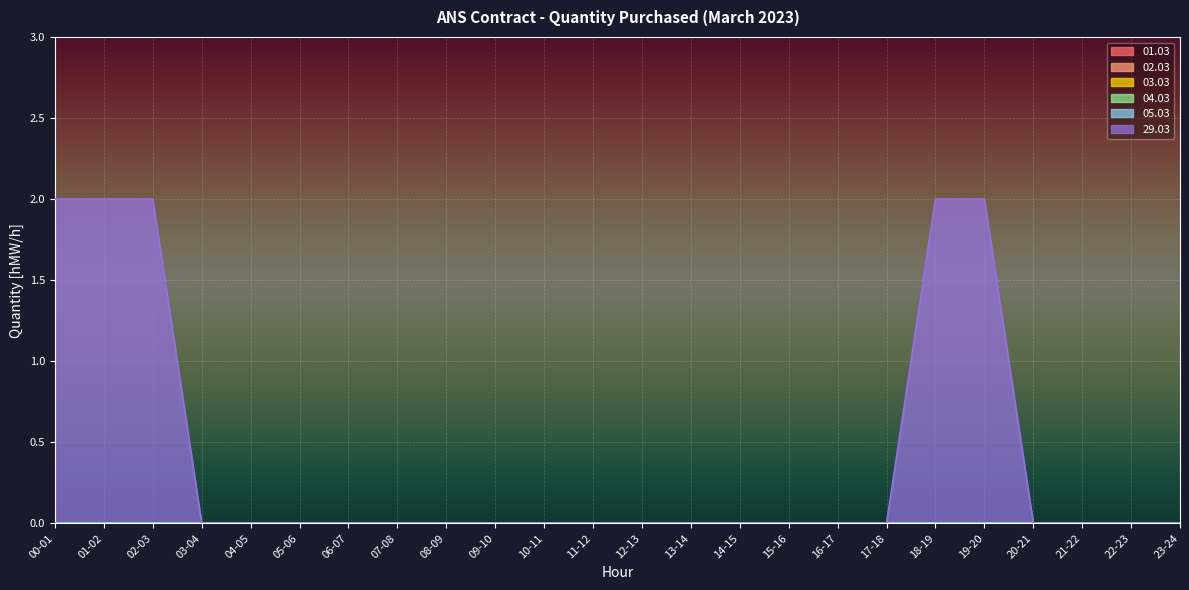

At 08-09, list the series in order from largest to smallest.

01.03, 02.03, 03.03, 04.03, 05.03, 29.03